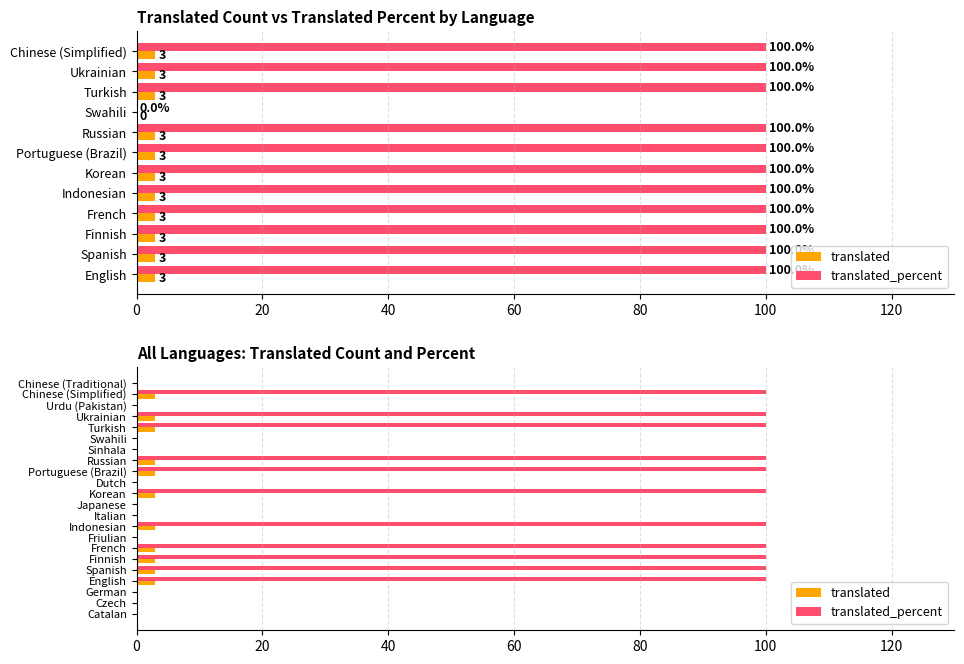

What is the difference between the second highest and minimum values in the translated series?

3